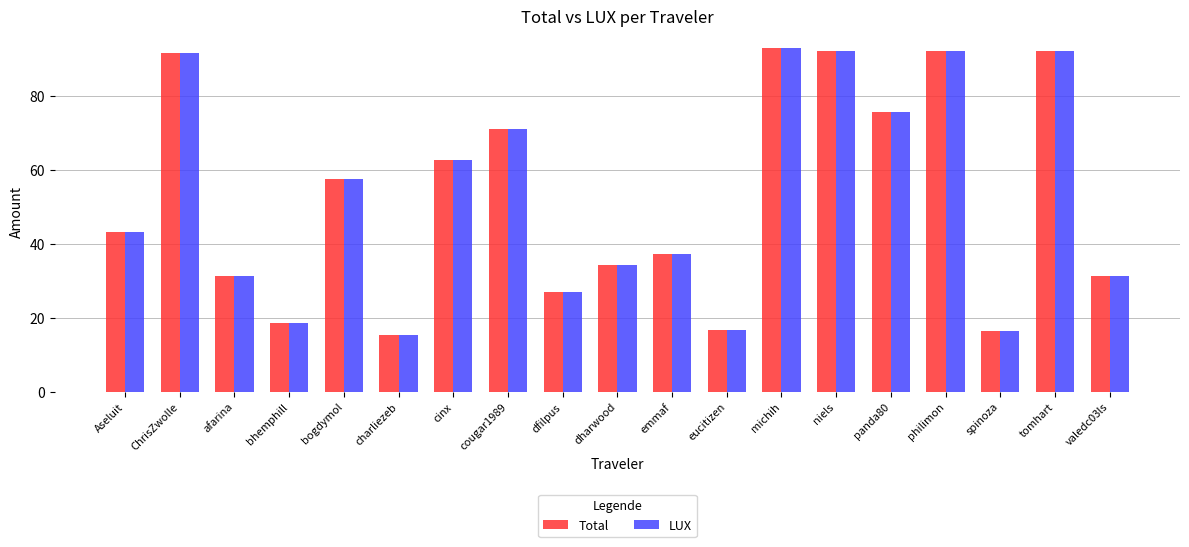

How many bars are there in each group?

2